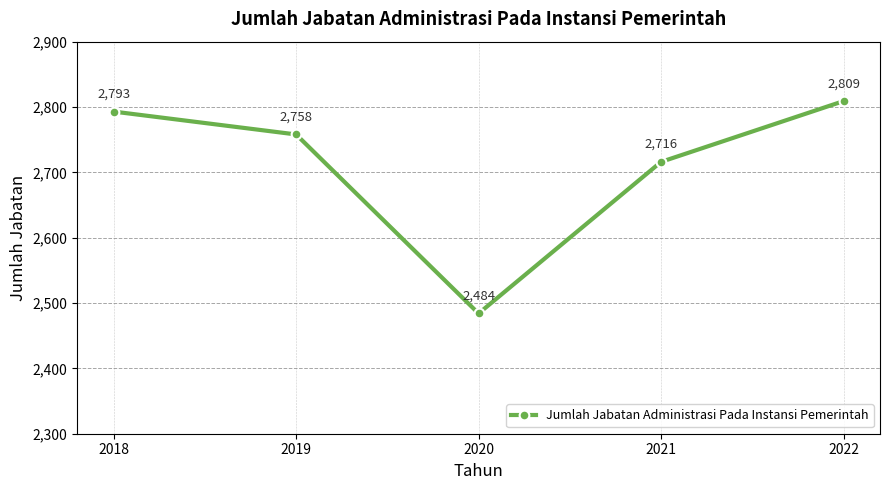

Which has a higher value, 2020 or 2022?

2022